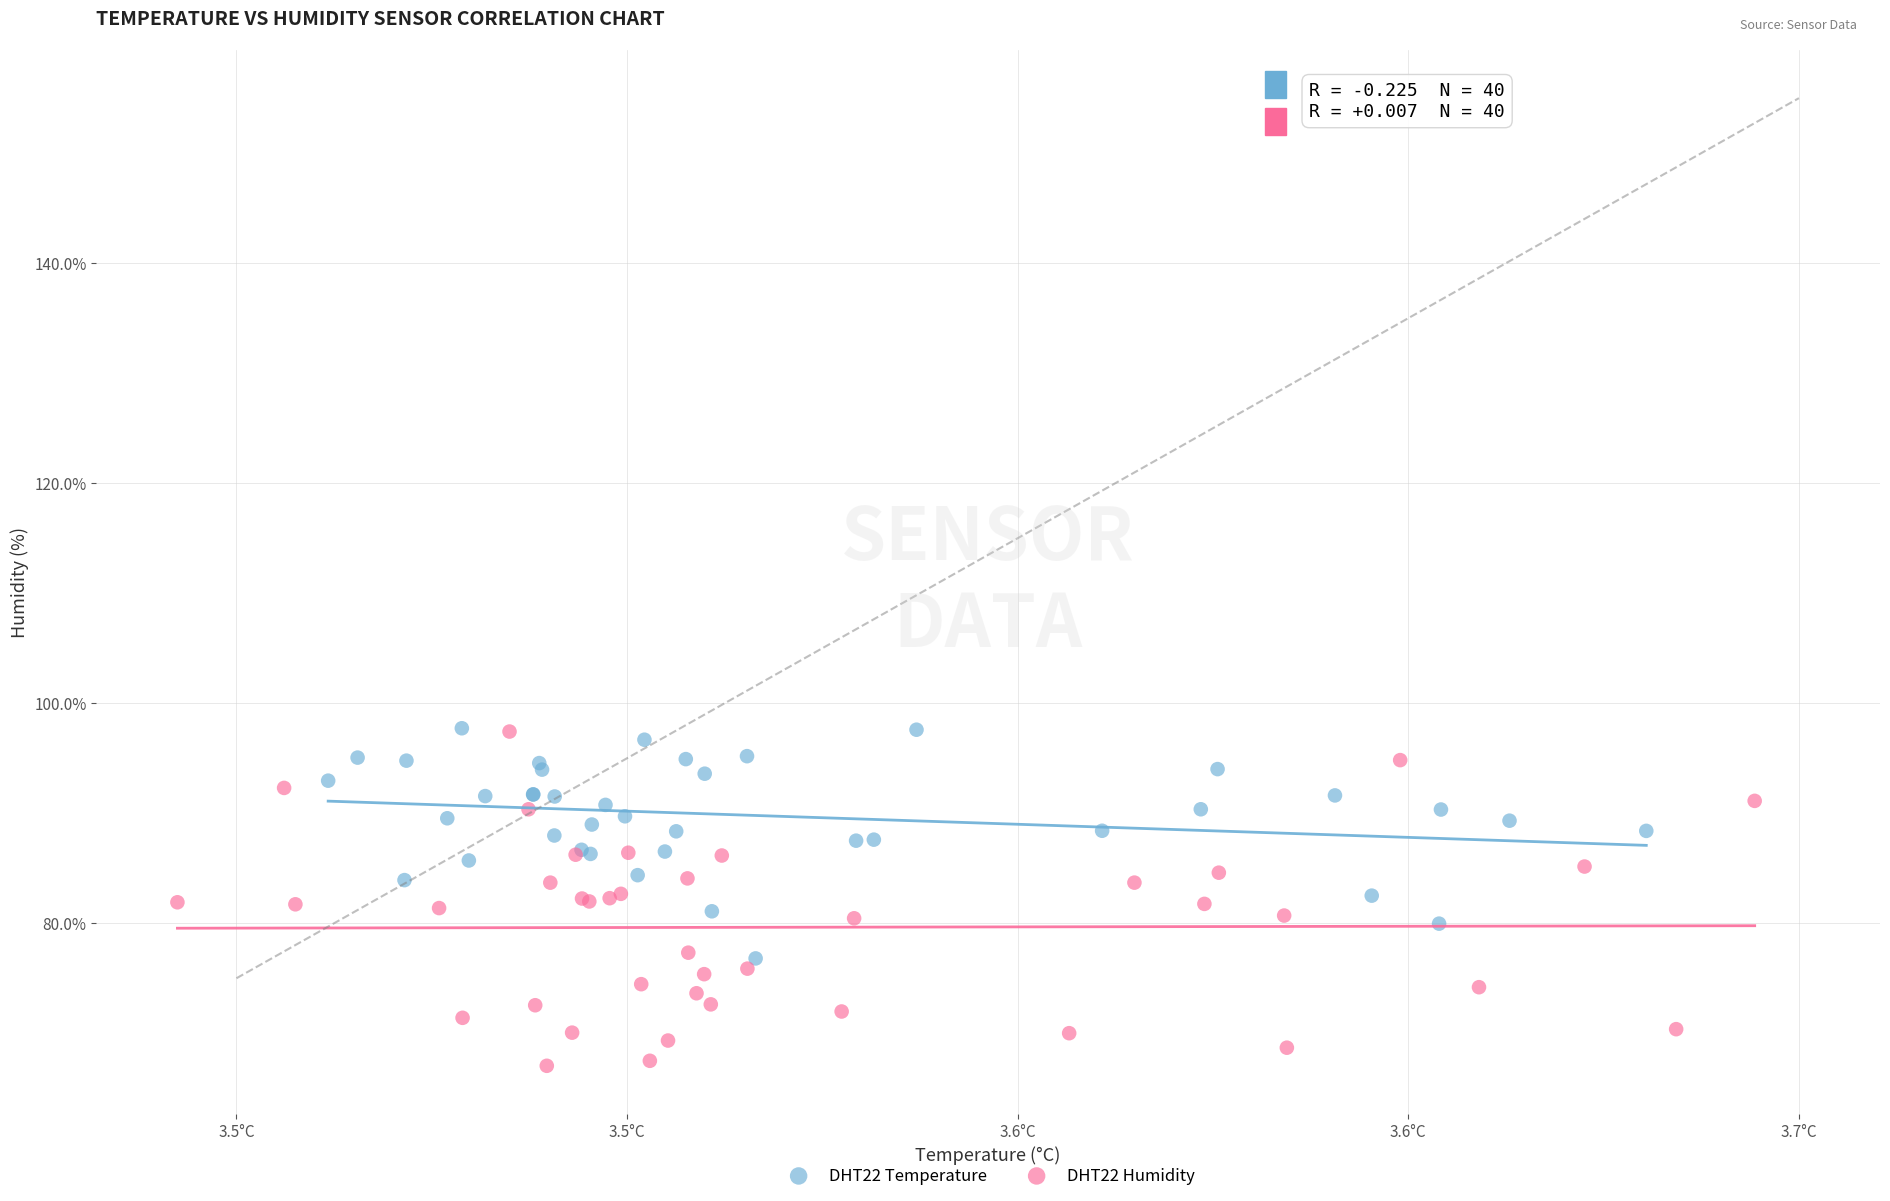

Which series contains the lowest Y value?

DHT22 Humidity